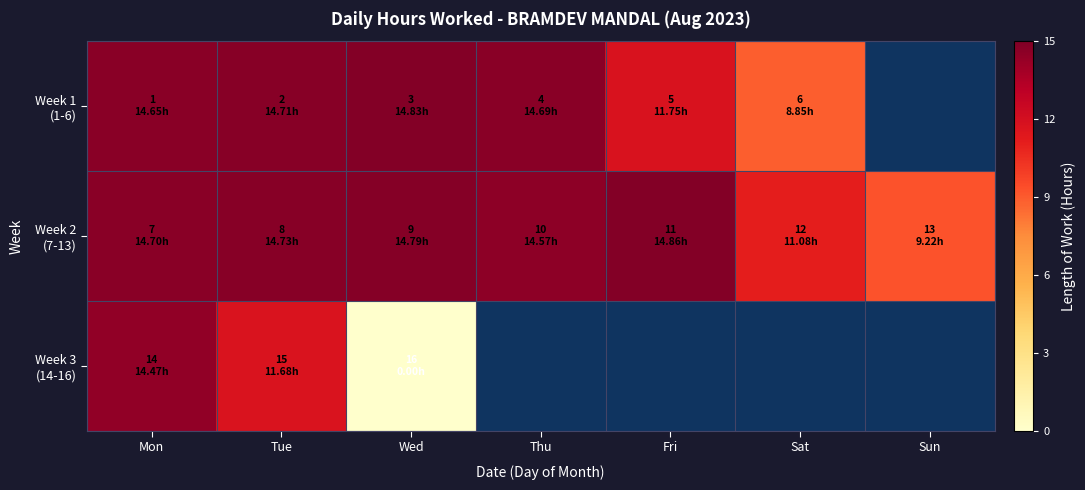

How many values in the Week 2 (7-13) series exceed 14?

5